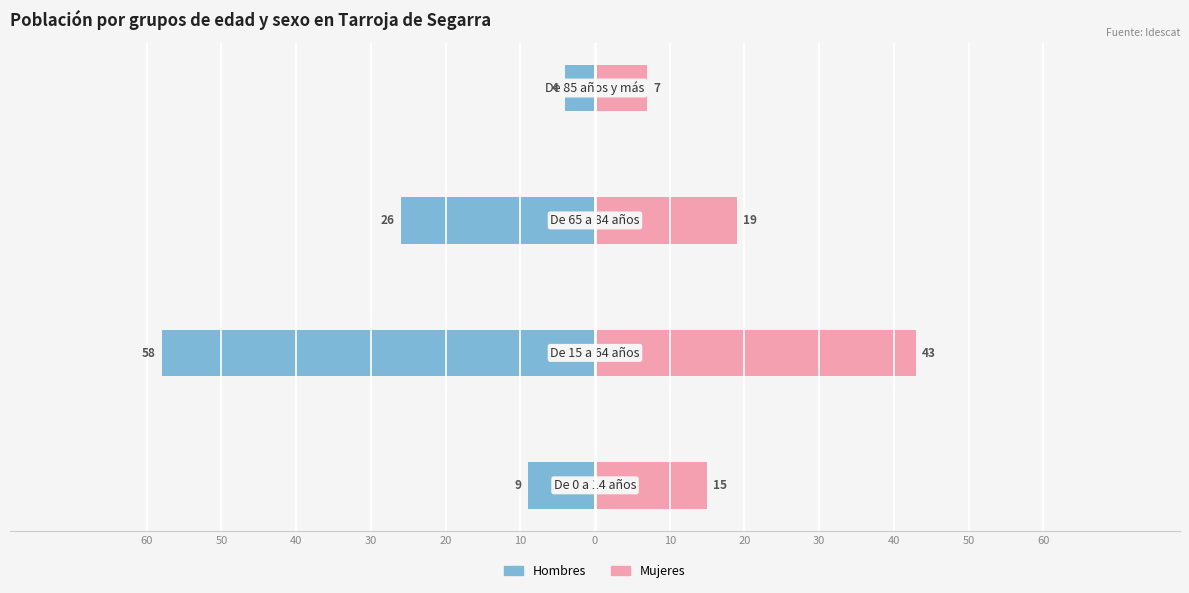

Read the Hombres value at 60, to the nearest 10.

-10